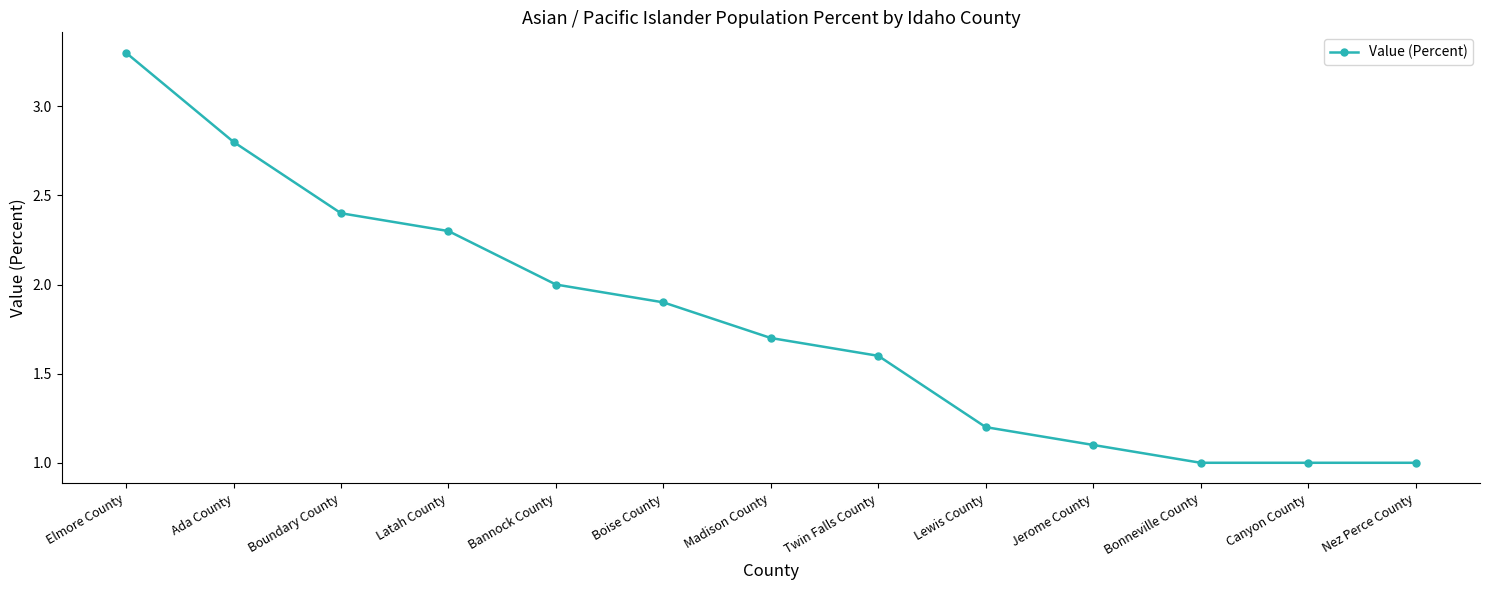

Approximately how many times larger is the value at Latah County compared to Nez Perce County?

2.3